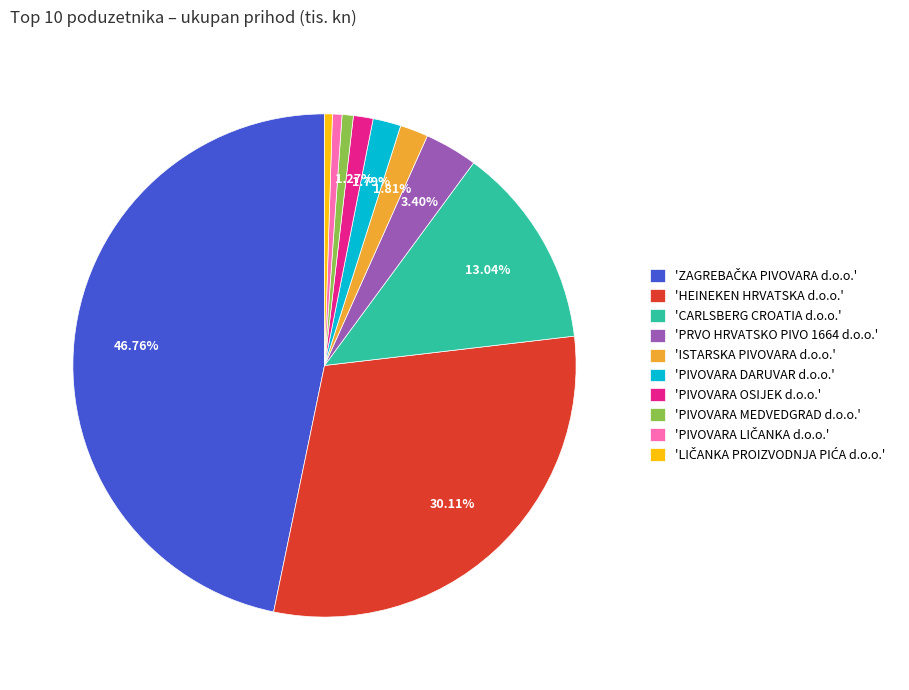

Does any single category account for the majority?

No